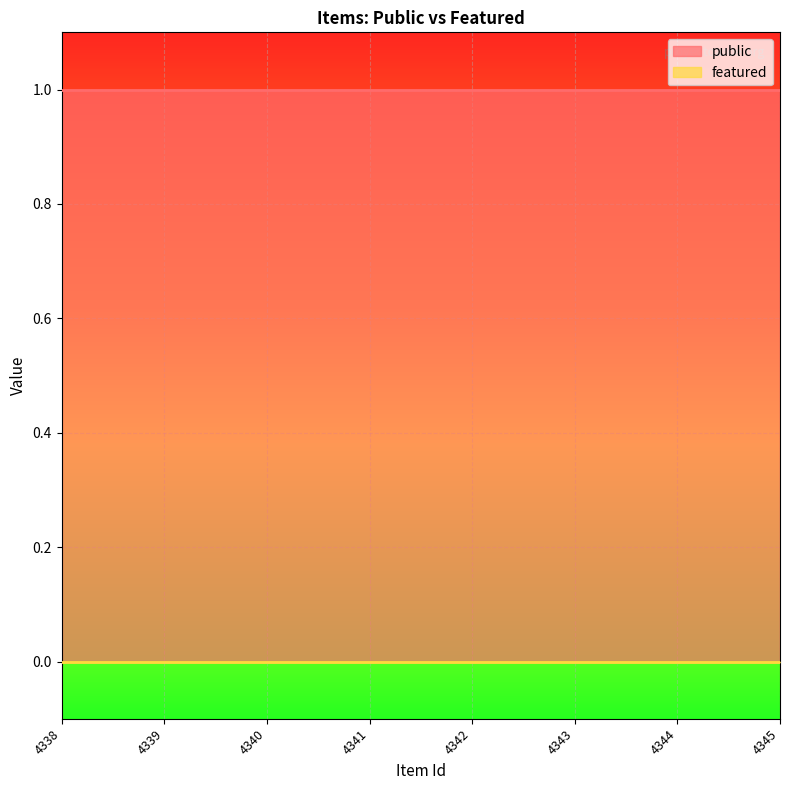

True or false: public and featured intersect in this chart.

False